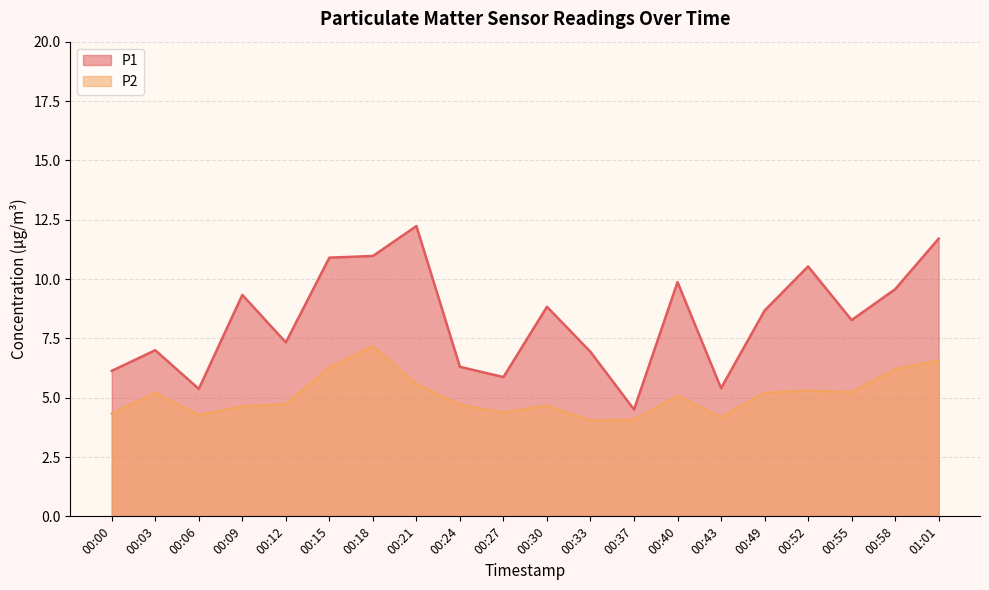

True or false: P2 has more than 2 interior local peaks.

True